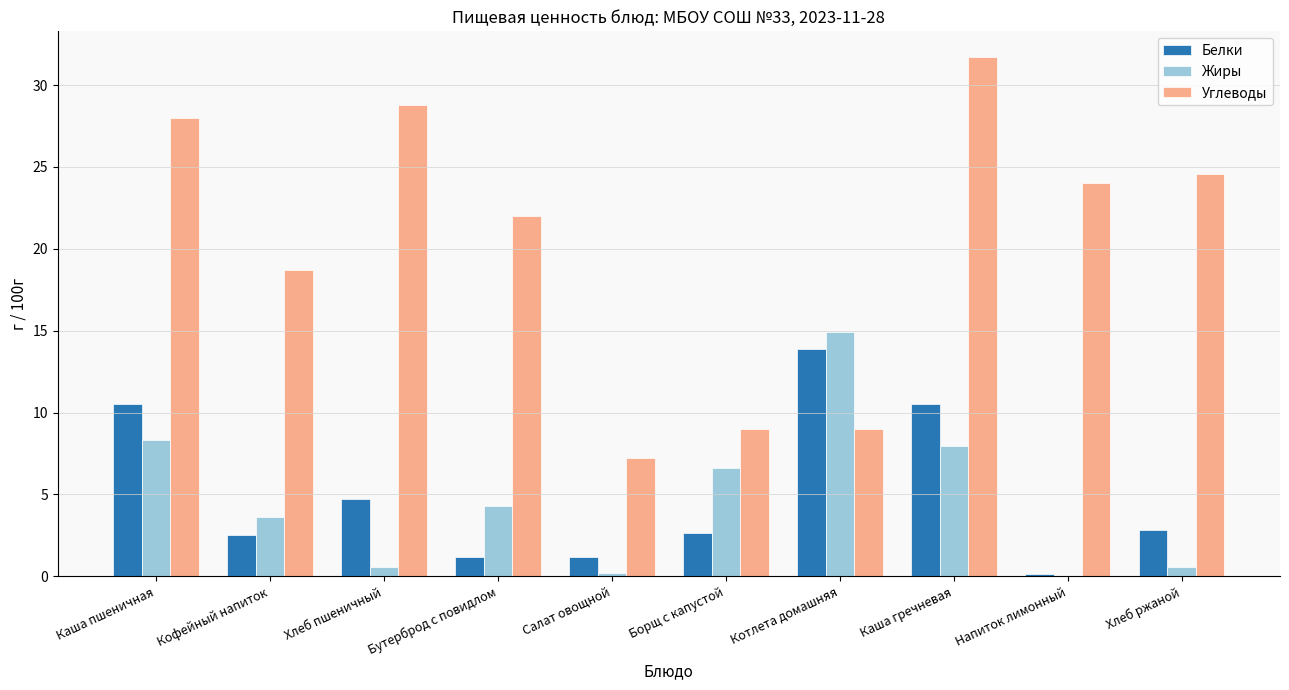

The value of Белки at Борщ с капустой is 2.6. True or false?

True